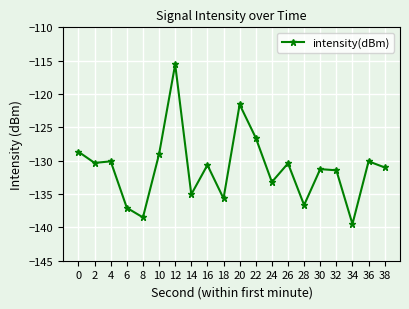

At which category does the chart reach its peak across all series?

12